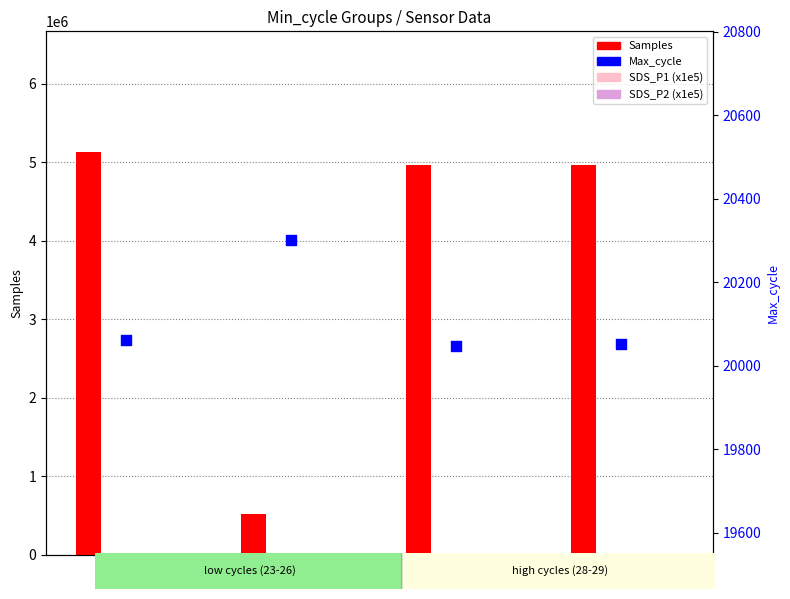

Is the value of SDS_P1 (x1e5) at 26 greater than the value of Samples at 28?

No